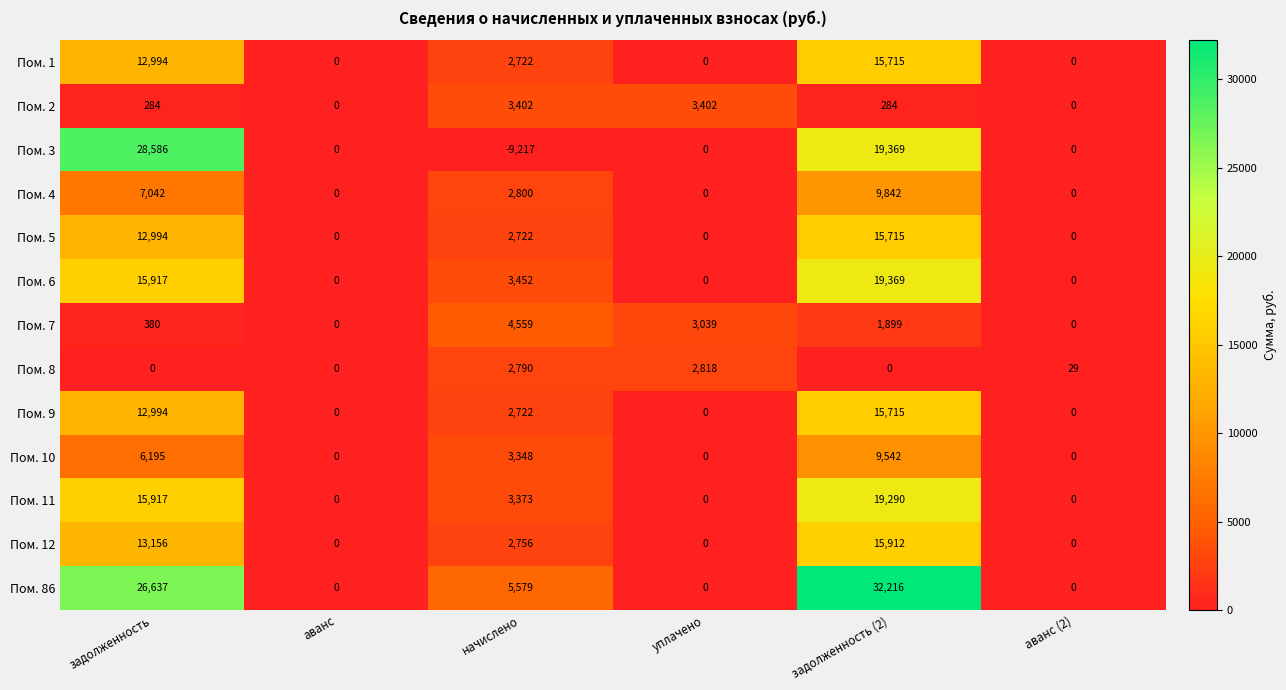

Which category has the lowest value across all series?

начислено